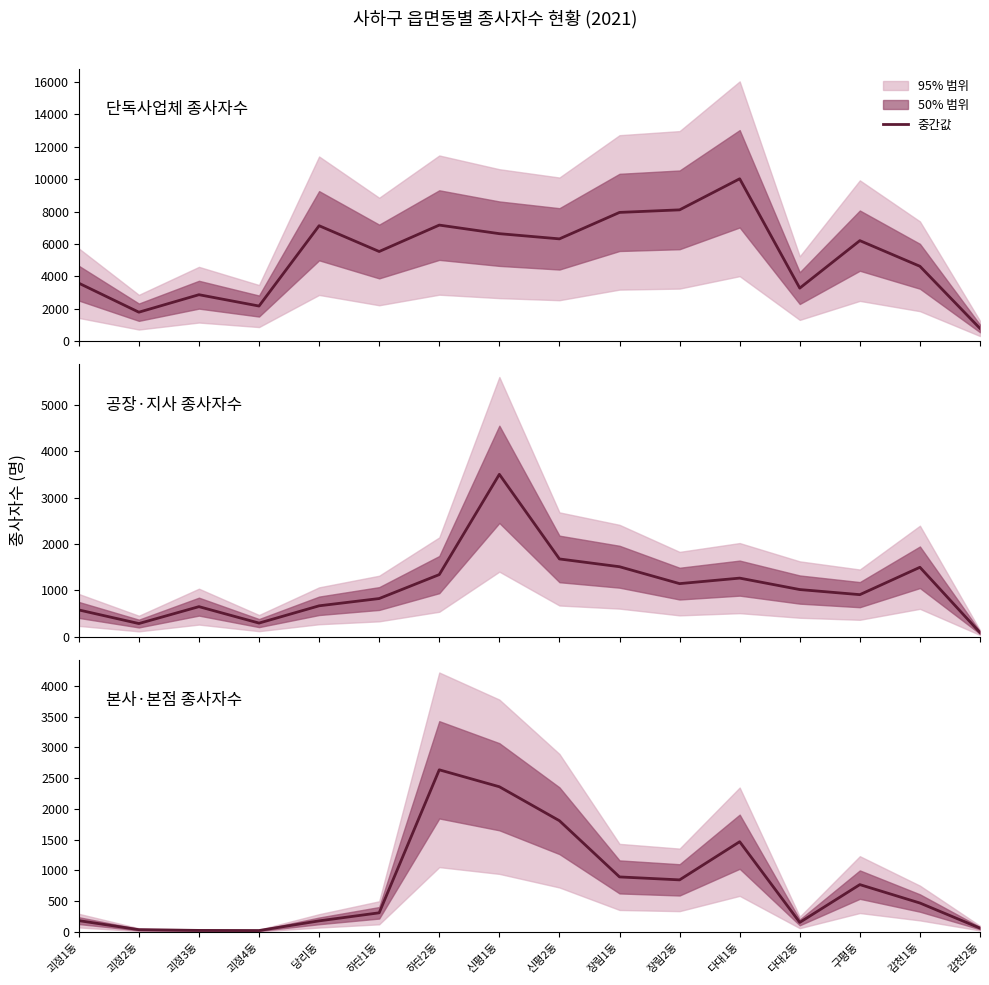

Reading left to right, list all the values displayed in this chart.

185	38	26	24	181	312	2635	2360	1808	895	847	1467	156	770	471	63